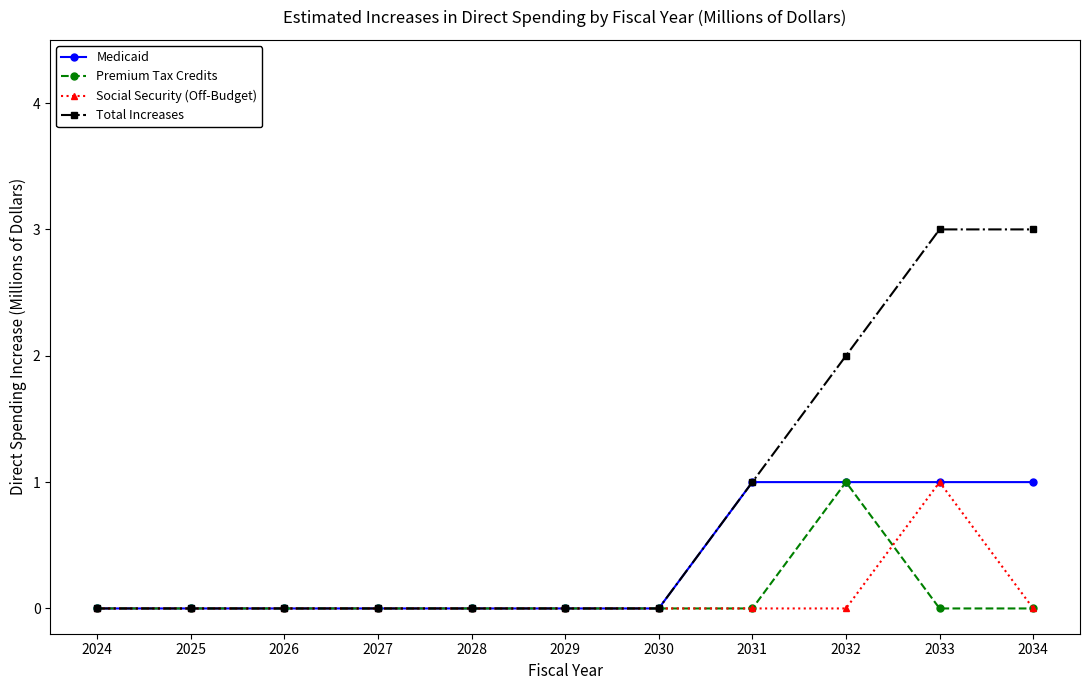

Which series has the largest total across all categories?

Total Increases